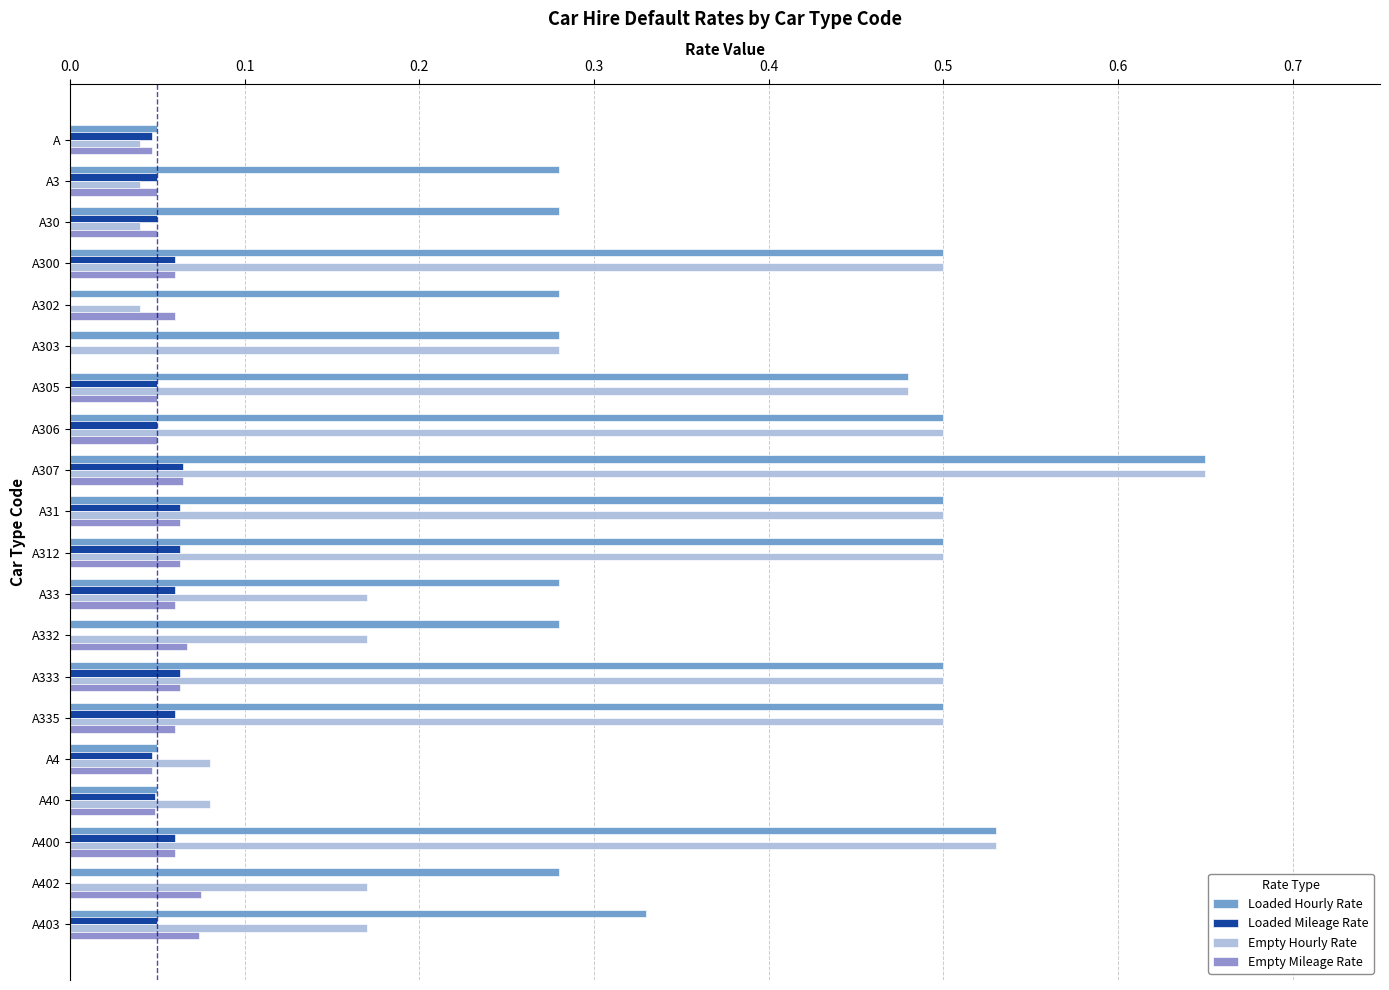

Which series has the widest spread of values?

Empty Hourly Rate